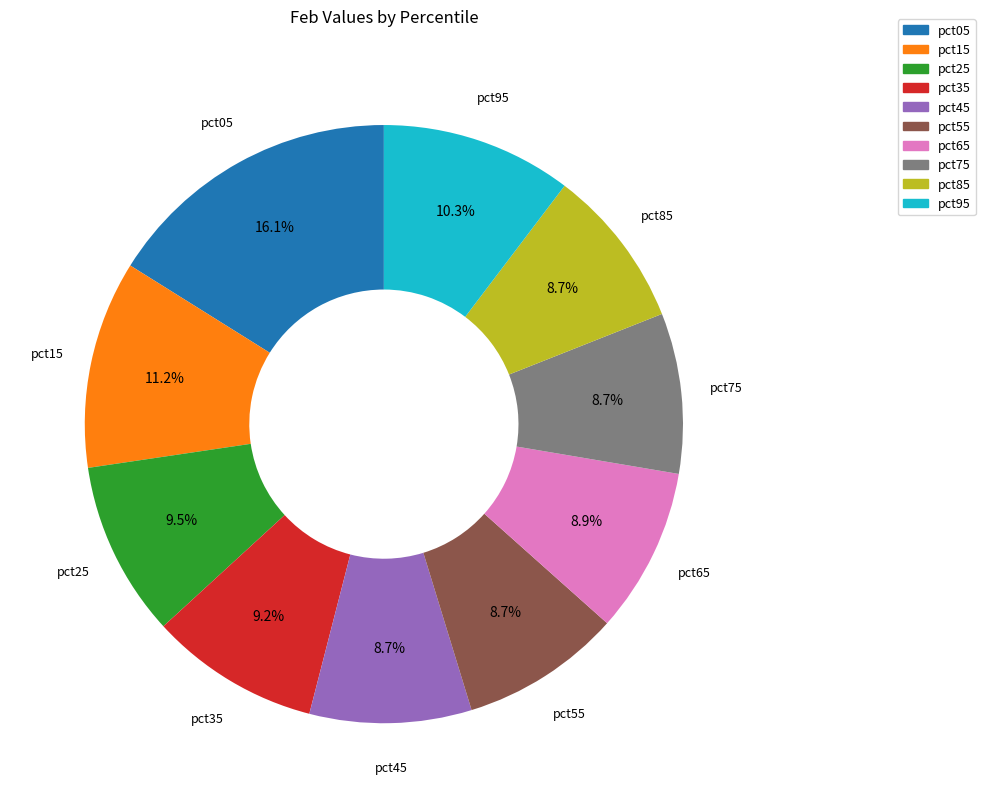

The pct75 slice represents 1% of the pie. True or false?

False